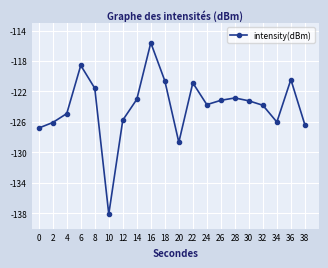

The chart shows a value of -79.7 at 28. True or false?

False